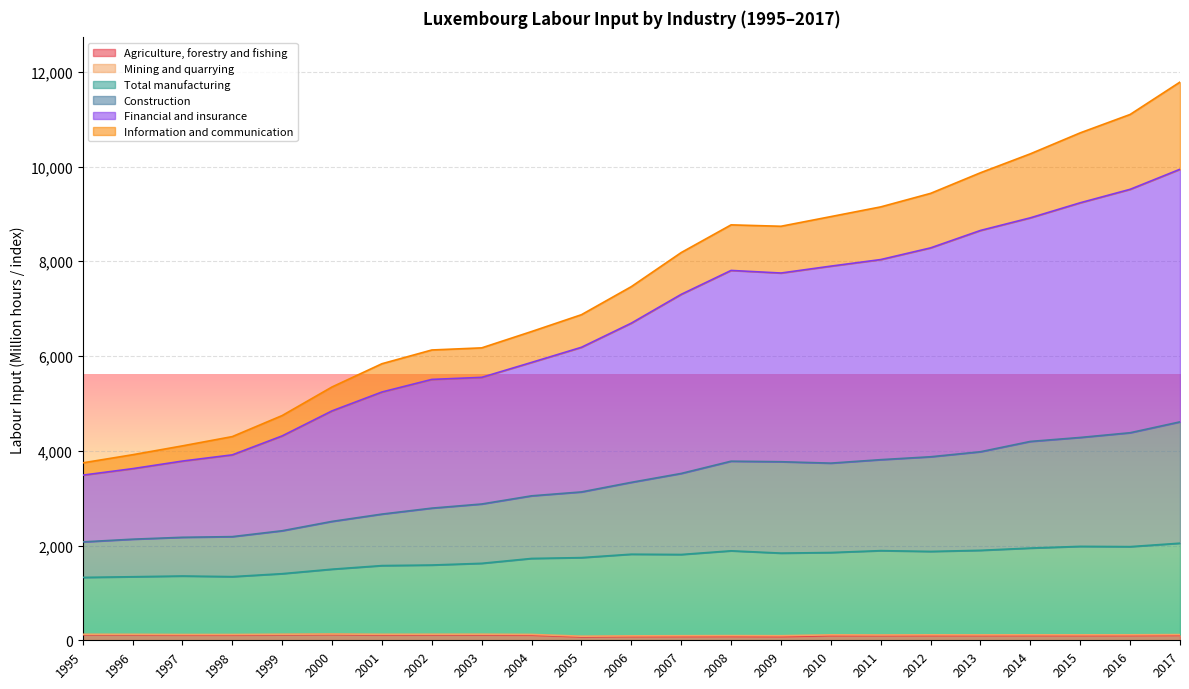

What is the difference between the highest and lowest values at 2016?

10996.8